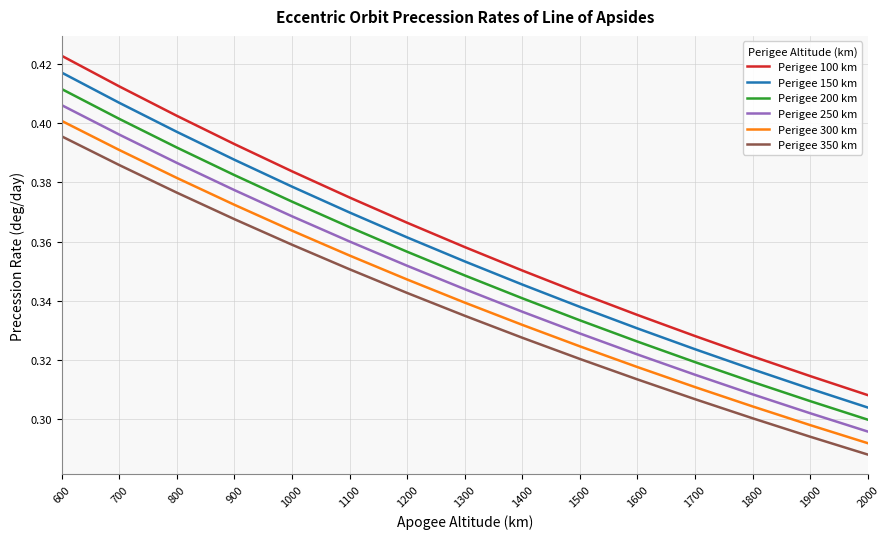

Which series has the largest range (max minus min)?

Perigee 100 km